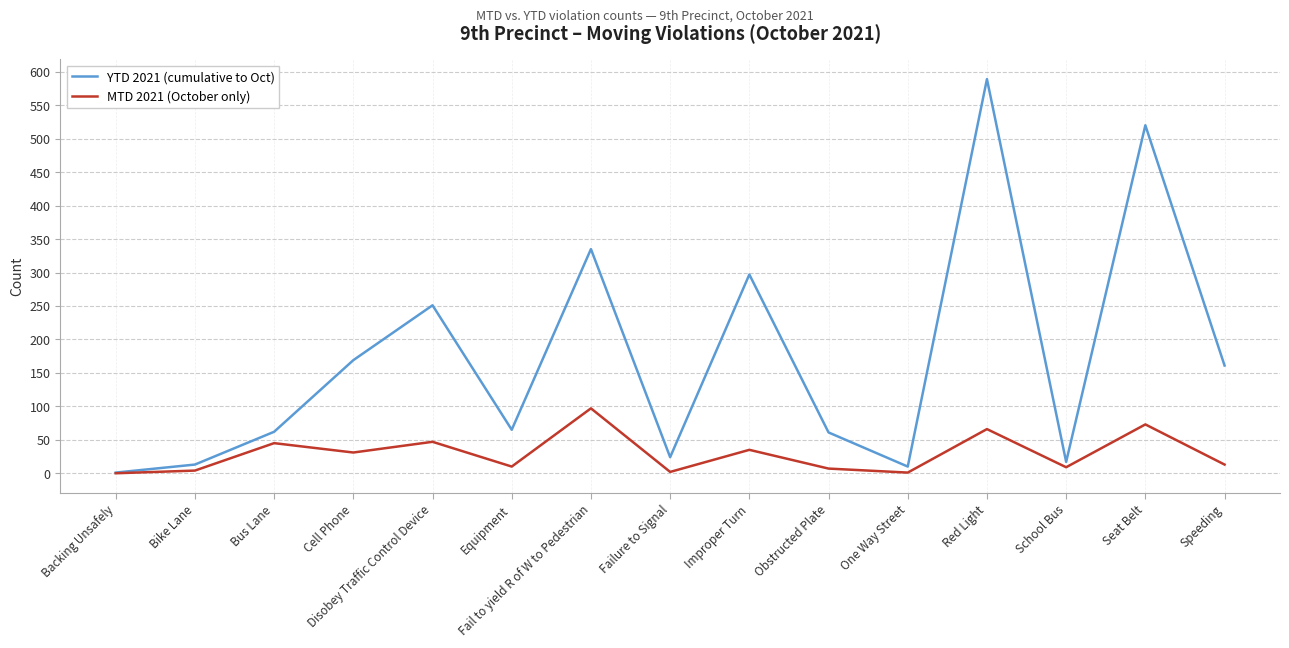

Rank the series by their average value, from lowest to highest.

MTD 2021 (October only), YTD 2021 (cumulative to Oct)